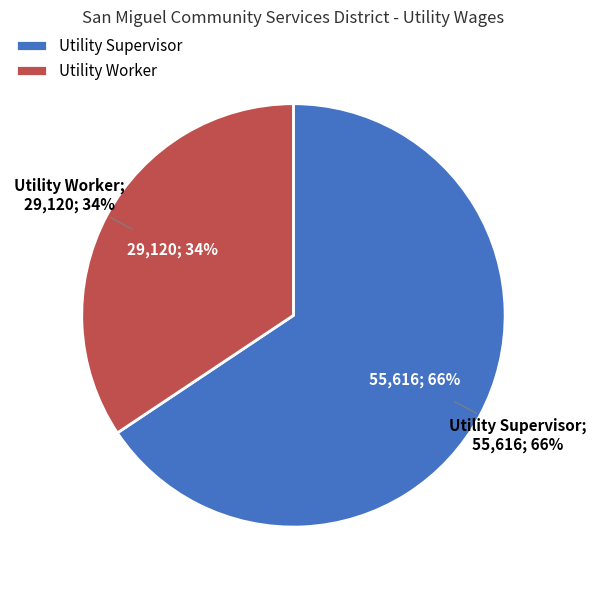

How many segments does this pie chart have?

2